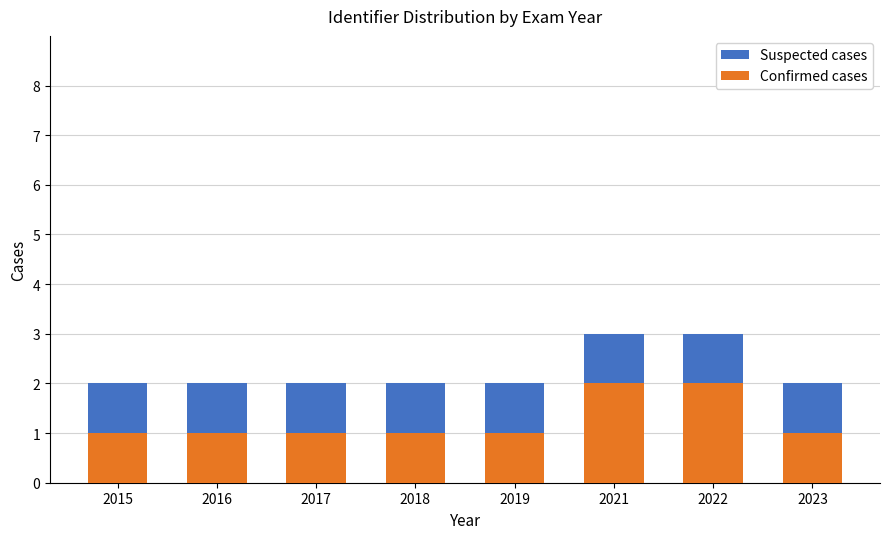

Reading right to left, list the values for the Confirmed cases series.

2023=1	2022=2	2021=2	2019=1	2018=1	2017=1	2016=1	2015=1